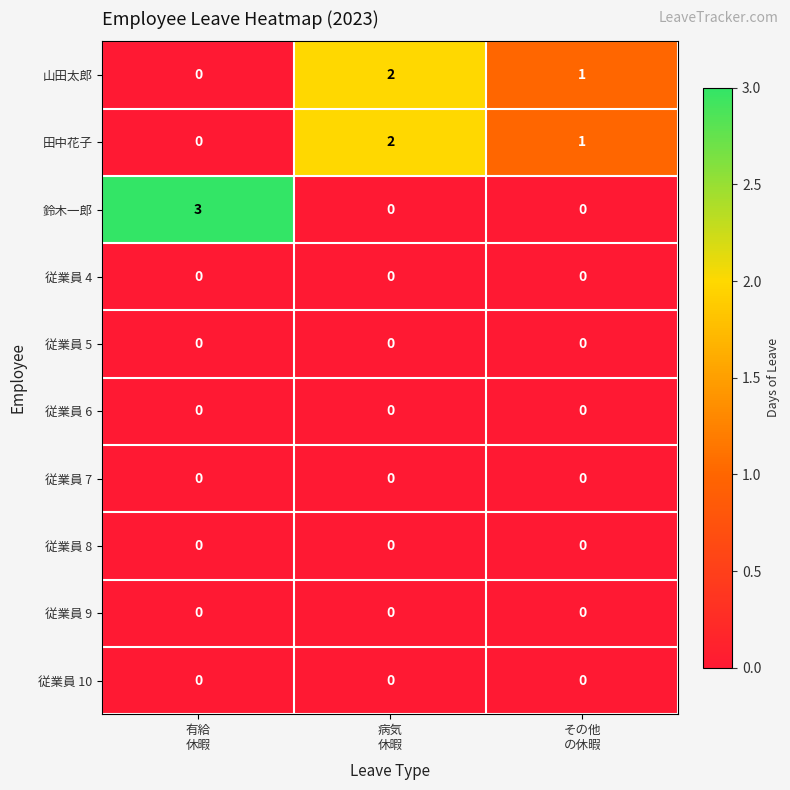

Between 有給
休暇 and その他
の休暇, which series saw the biggest shift?

鈴木一郎